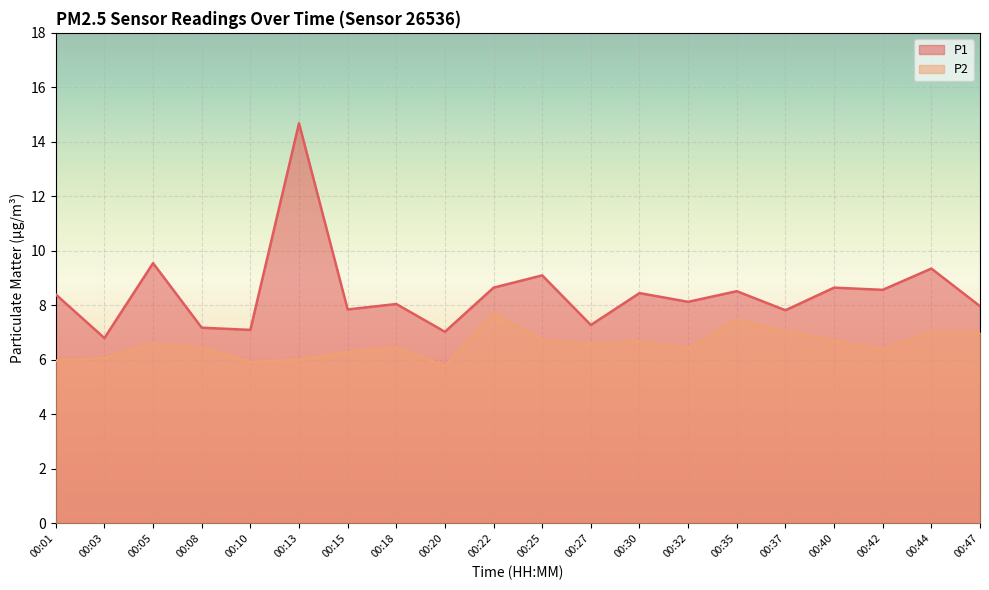

What is the difference between the maximum and second lowest values in the P1 series?

7.6